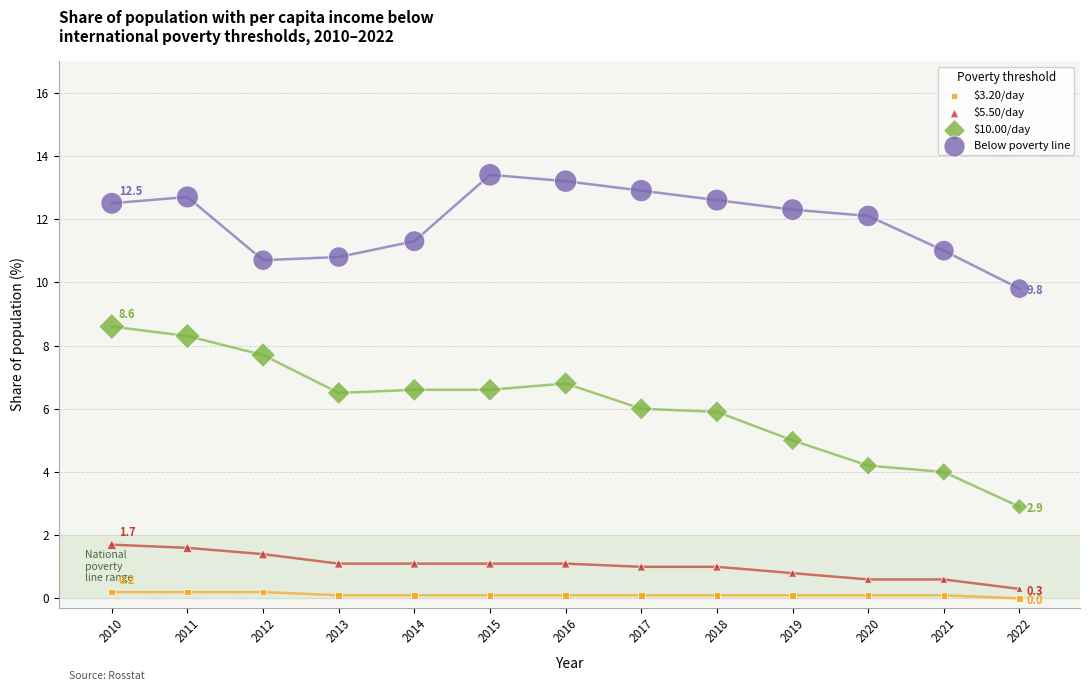

What is the X range (max minus min) for the scatter plot?

12.0